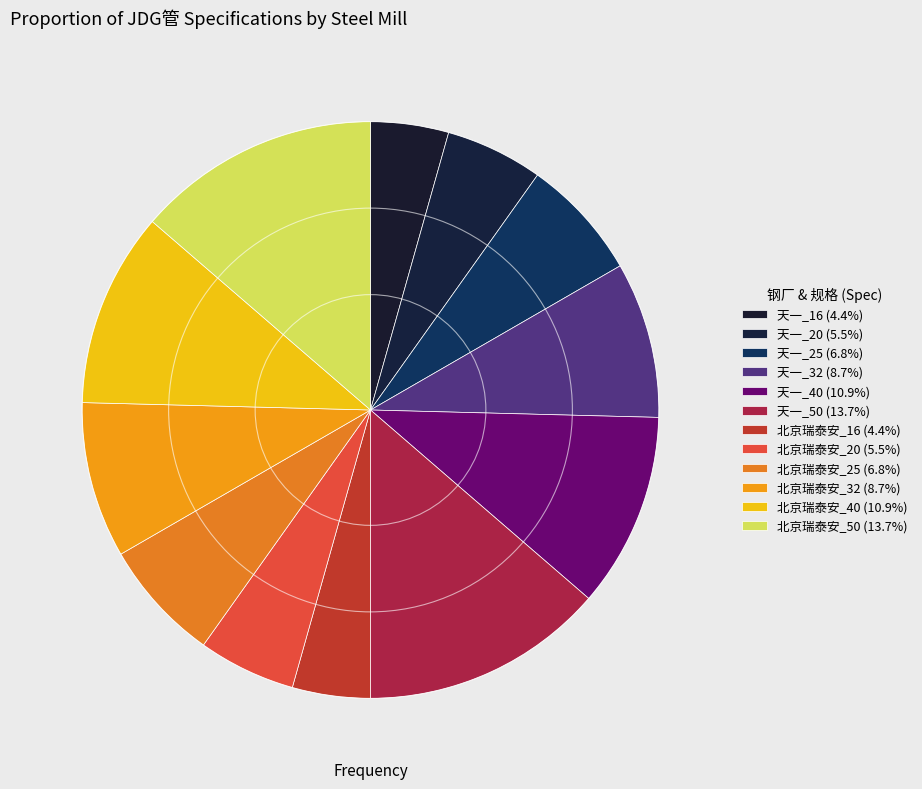

Is it true that 天一_20 is 5% of the pie?

True